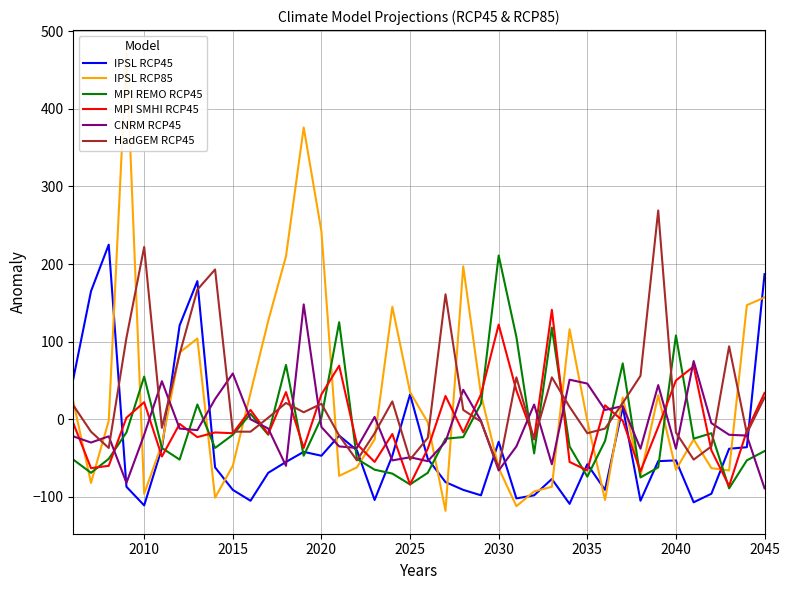

The value of CNRM RCP45 at 2010 is -20. True or false?

True